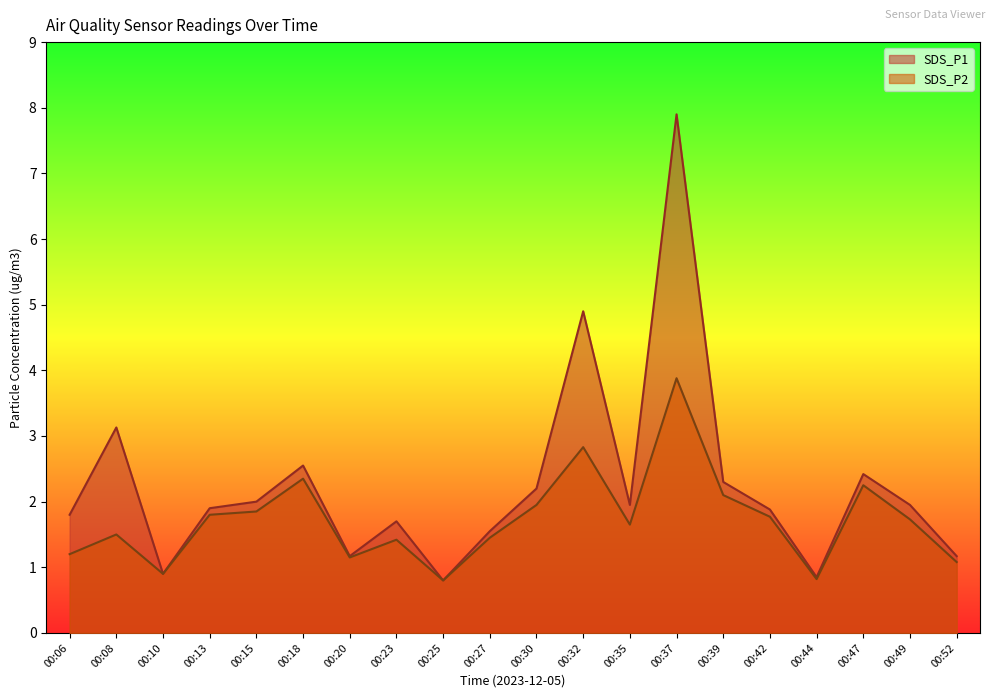

Reading left to right, list all the values displayed in this chart.

SDS_P1: 00:06=1.8	00:08=3.1	00:10=0.9	00:13=1.9	00:15=2.0	00:18=2.5	00:20=1.2	00:23=1.7	00:25=0.8	00:27=1.6	00:30=2.2	00:32=4.9	00:35=1.9	00:37=7.9	00:39=2.3	00:42=1.9	00:44=0.8	00:47=2.4	00:49=1.9	00:52=1.2
SDS_P2: 00:06=1.2	00:08=1.5	00:10=0.9	00:13=1.8	00:15=1.9	00:18=2.4	00:20=1.1	00:23=1.4	00:25=0.8	00:27=1.4	00:30=1.9	00:32=2.8	00:35=1.6	00:37=3.9	00:39=2.1	00:42=1.8	00:44=0.8	00:47=2.2	00:49=1.7	00:52=1.1